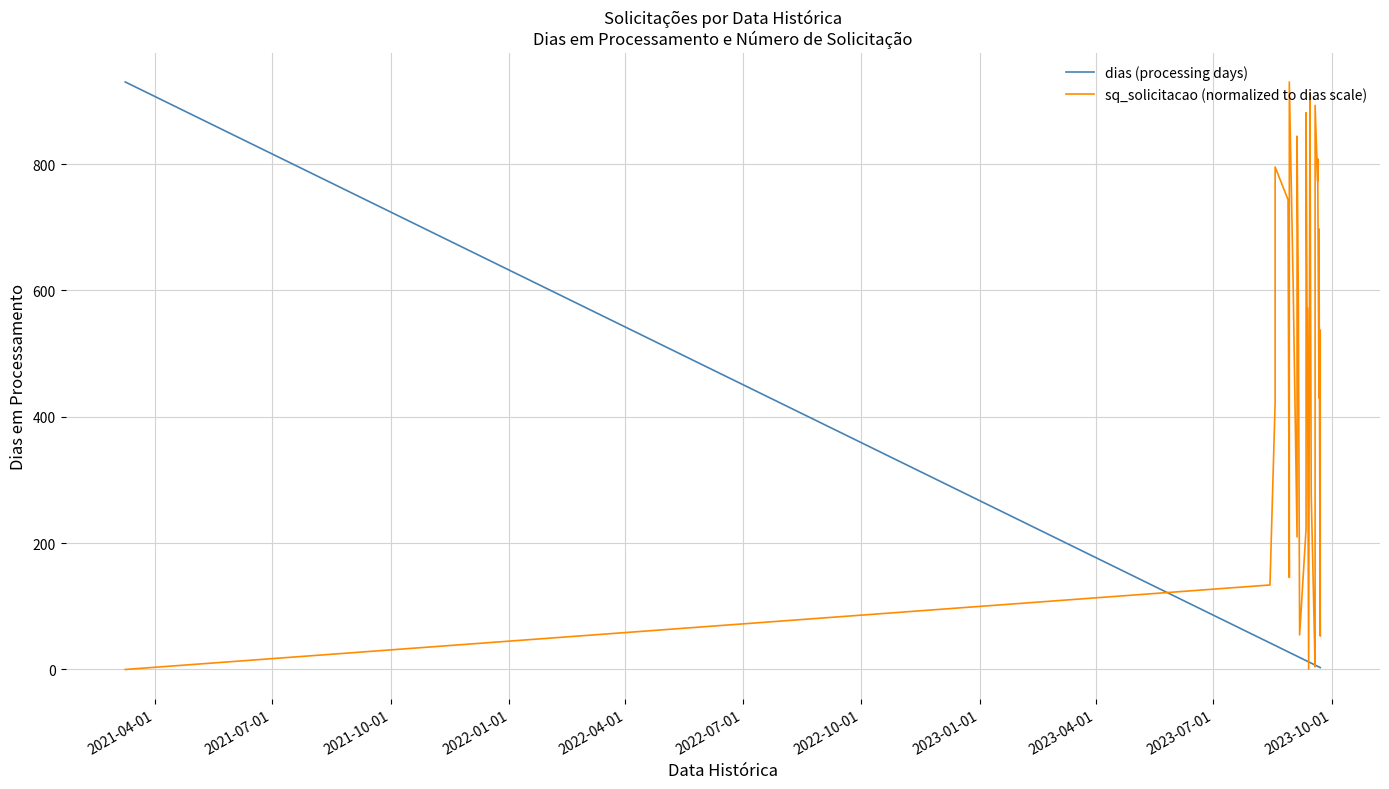

True or false: sq_solicitacao (normalized to dias scale) has more than 0 interior local peaks.

True